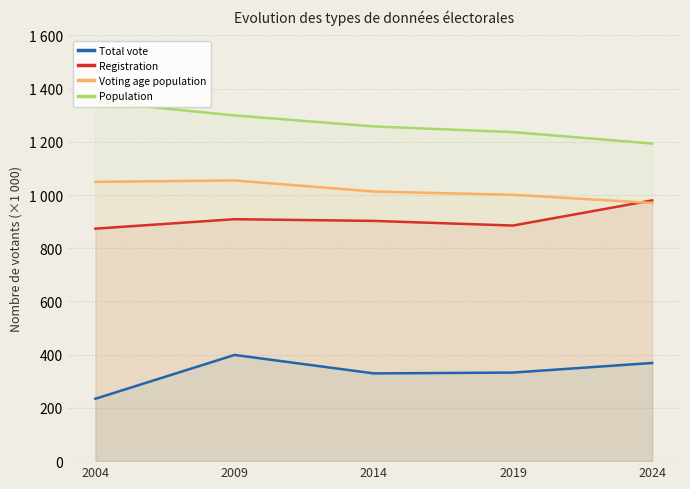

At which category is the sum across all series the highest?

2009